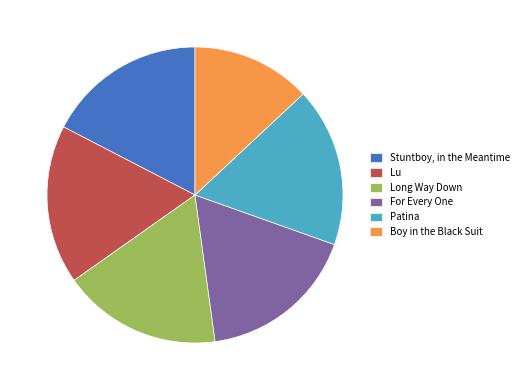

Do Lu and Patina together represent more than half of the pie?

No